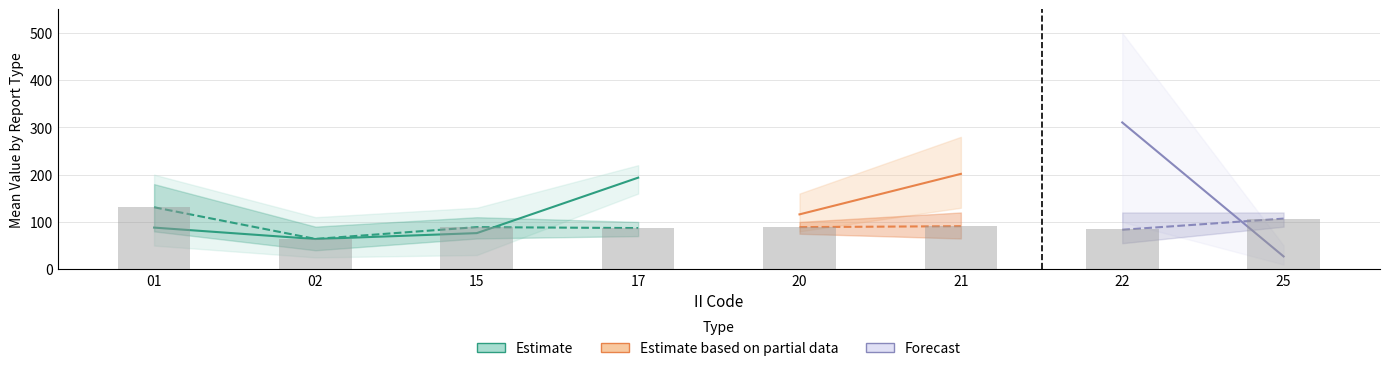

How many data points in RPT_LEN_mean are less than 89?

3